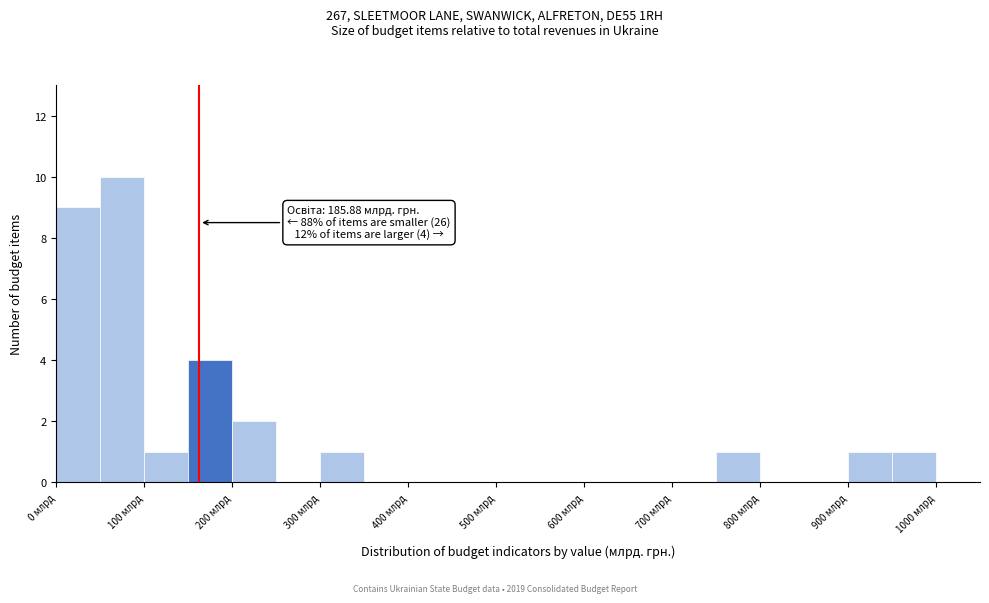

Over which range of the x-axis is the bar tallest?

50 to 100